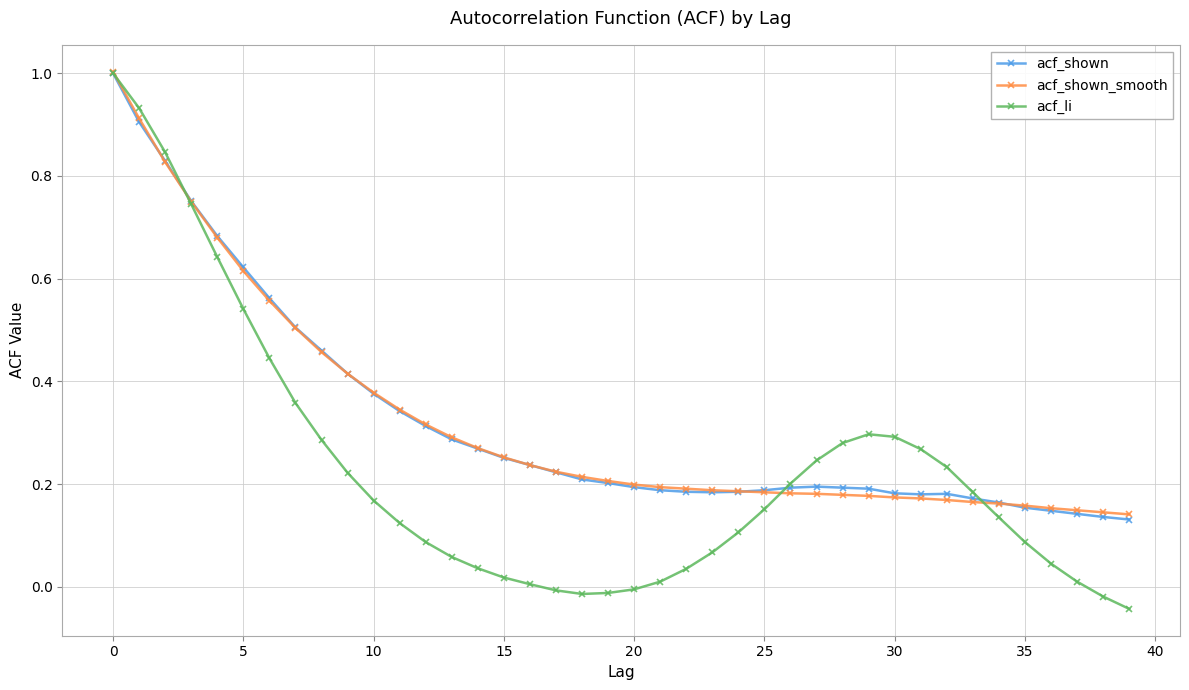

What is the maximum value shown in the chart?

1.0